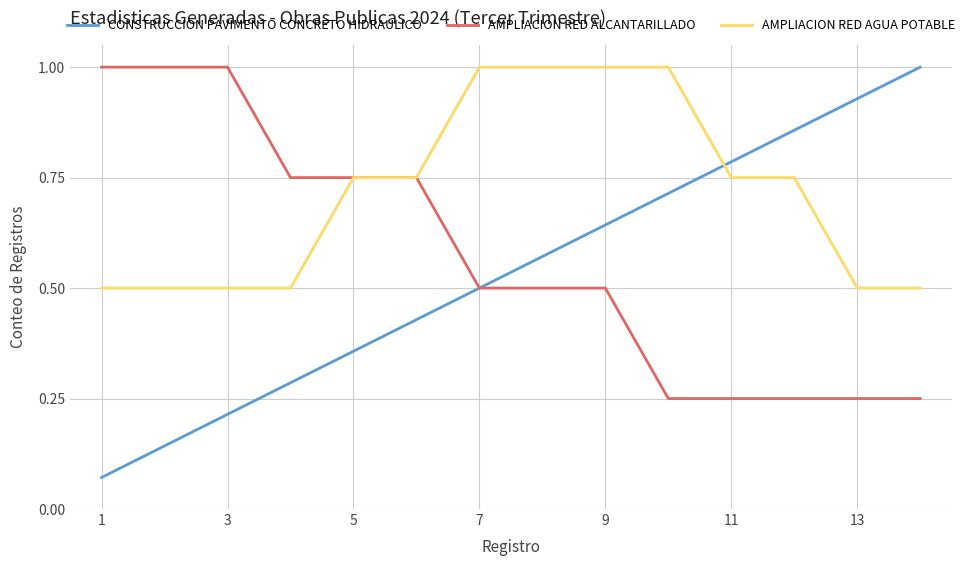

Which series has the largest range (max minus min)?

CONSTRUCCION PAVIMENTO CONCRETO HIDRAULICO